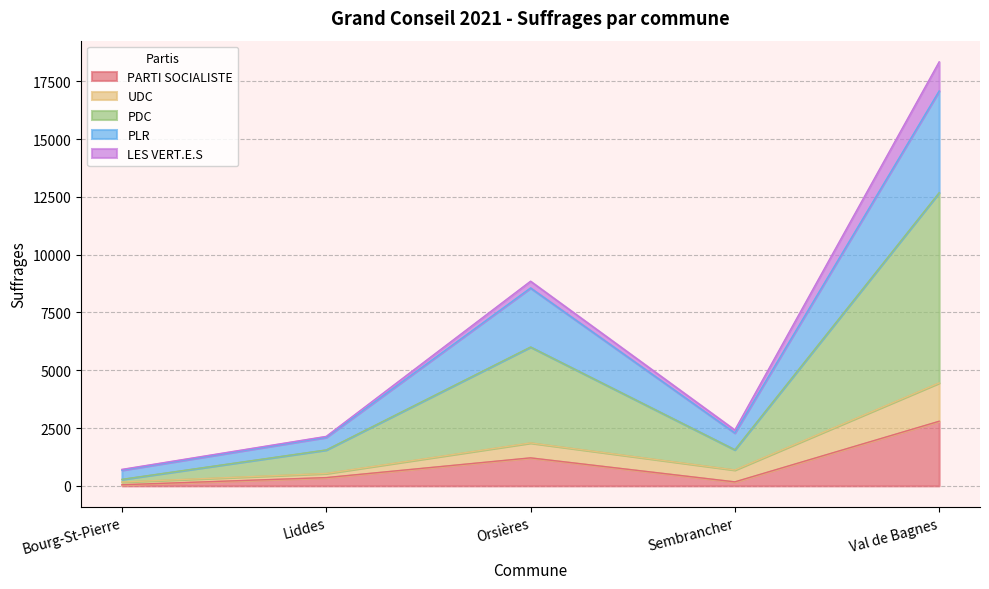

The PARTI SOCIALISTE series shows 2795 at Val de Bagnes. True or false?

True